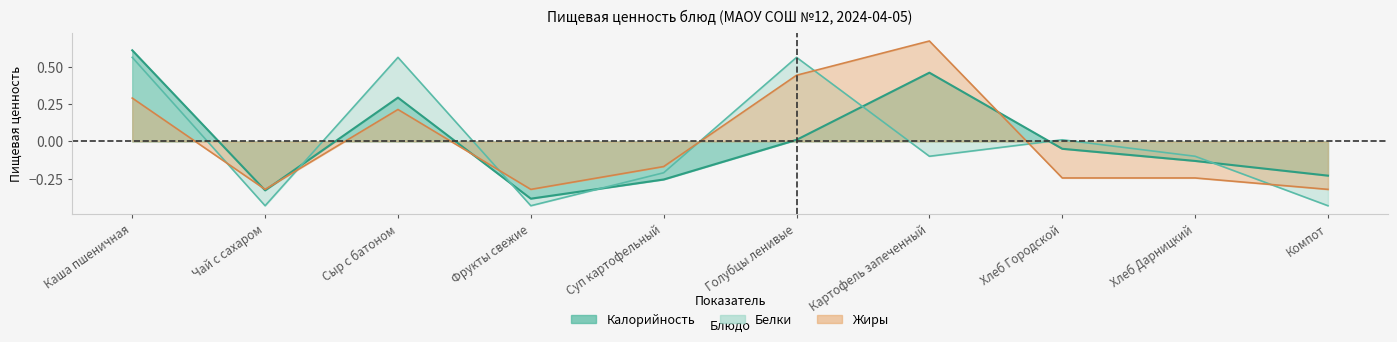

Rank the series by their average value, from lowest to highest.

Жиры, Белки, Калорийность